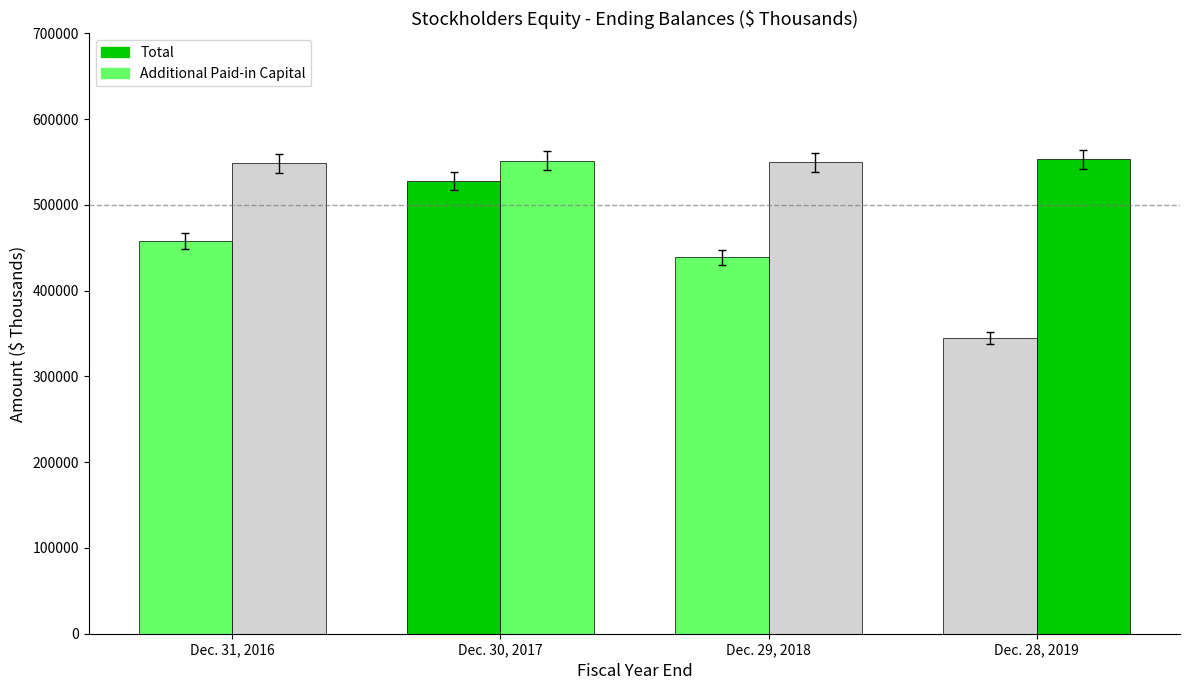

Which category has the highest value in the Additional Paid-in Capital series?

Dec. 28, 2019